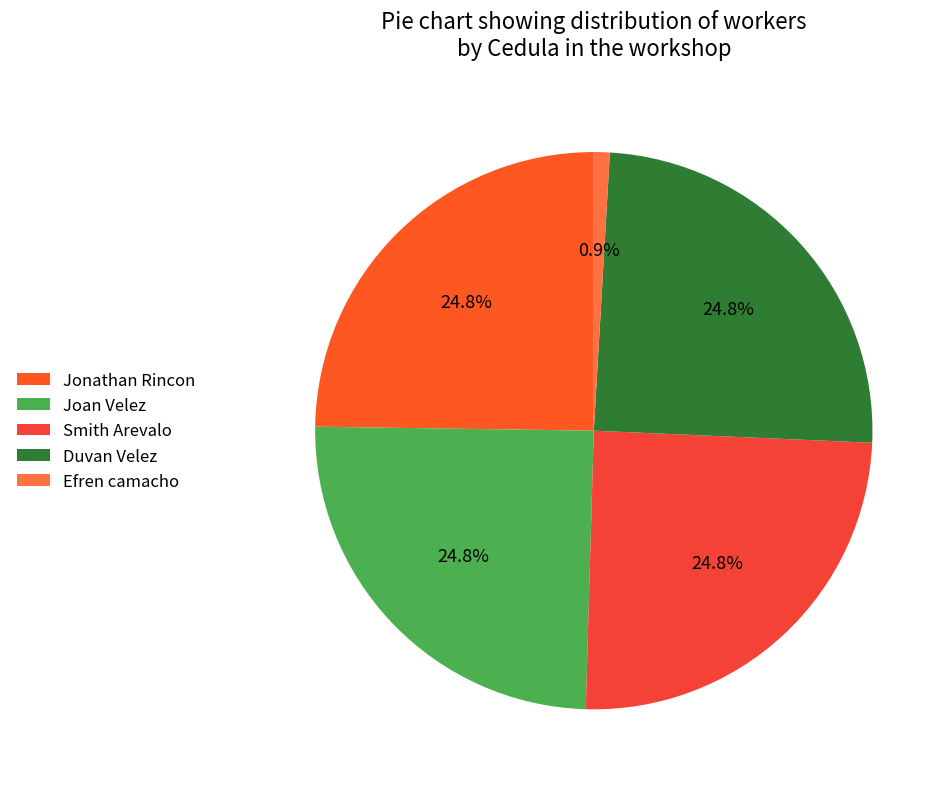

To the nearest percent, what percentage of the pie is Jonathan Rincon?

25%